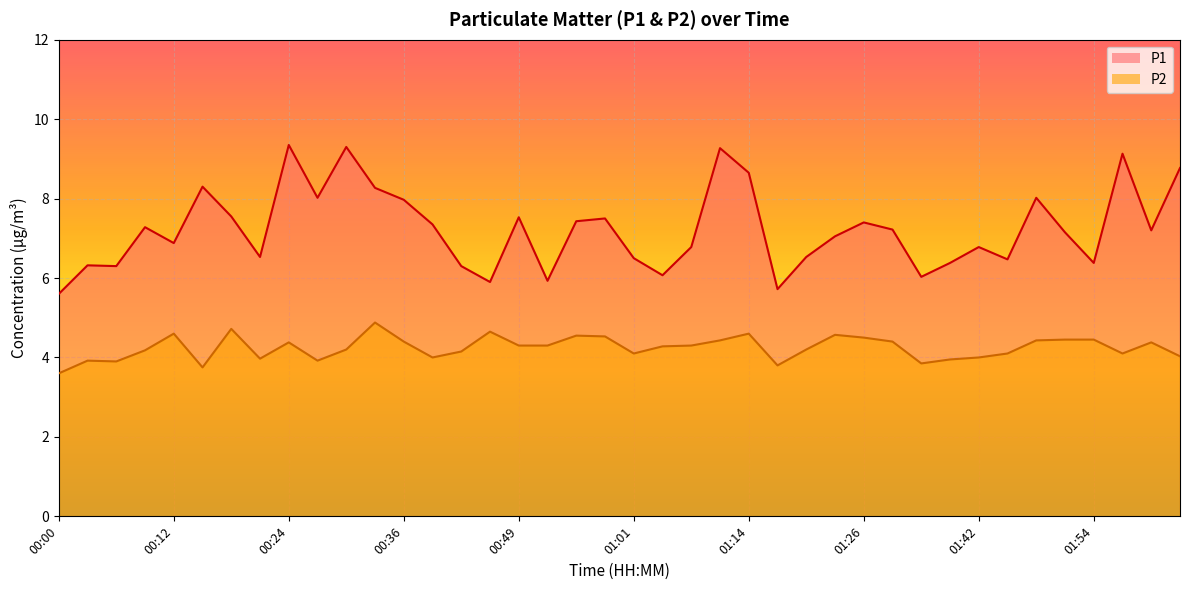

How many interior local valleys does the P1 series have?

12